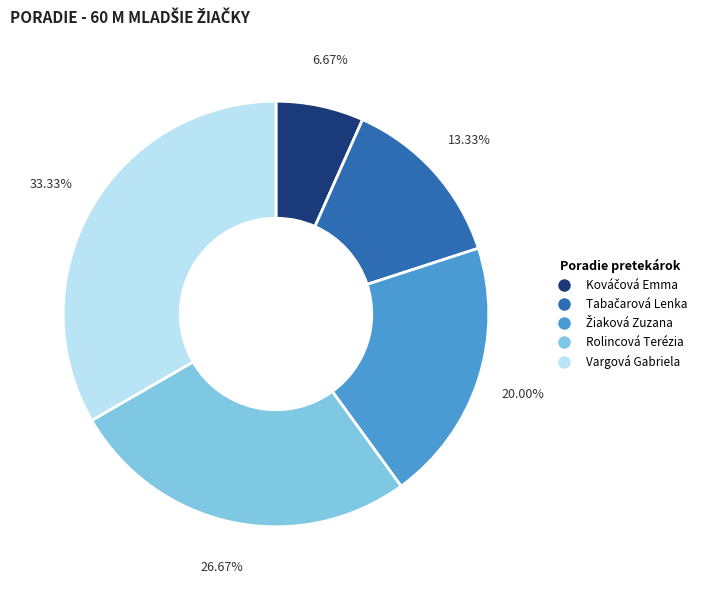

To the nearest percent, what is the difference between the largest and smallest slice percentages?

27%